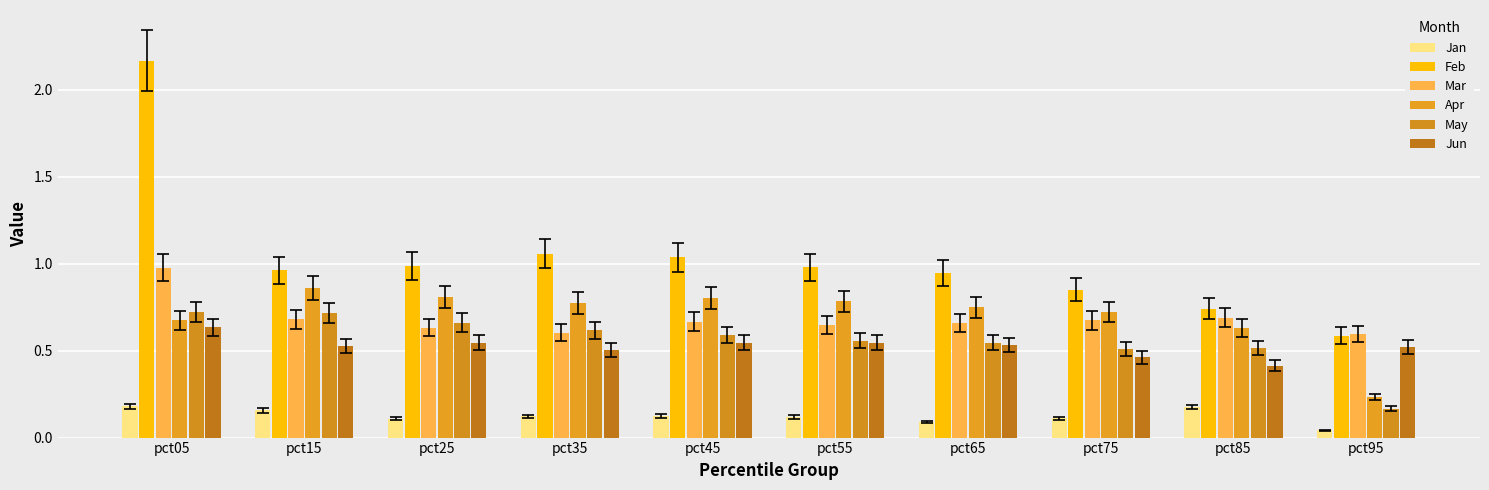

How many series are shown in this chart?

6